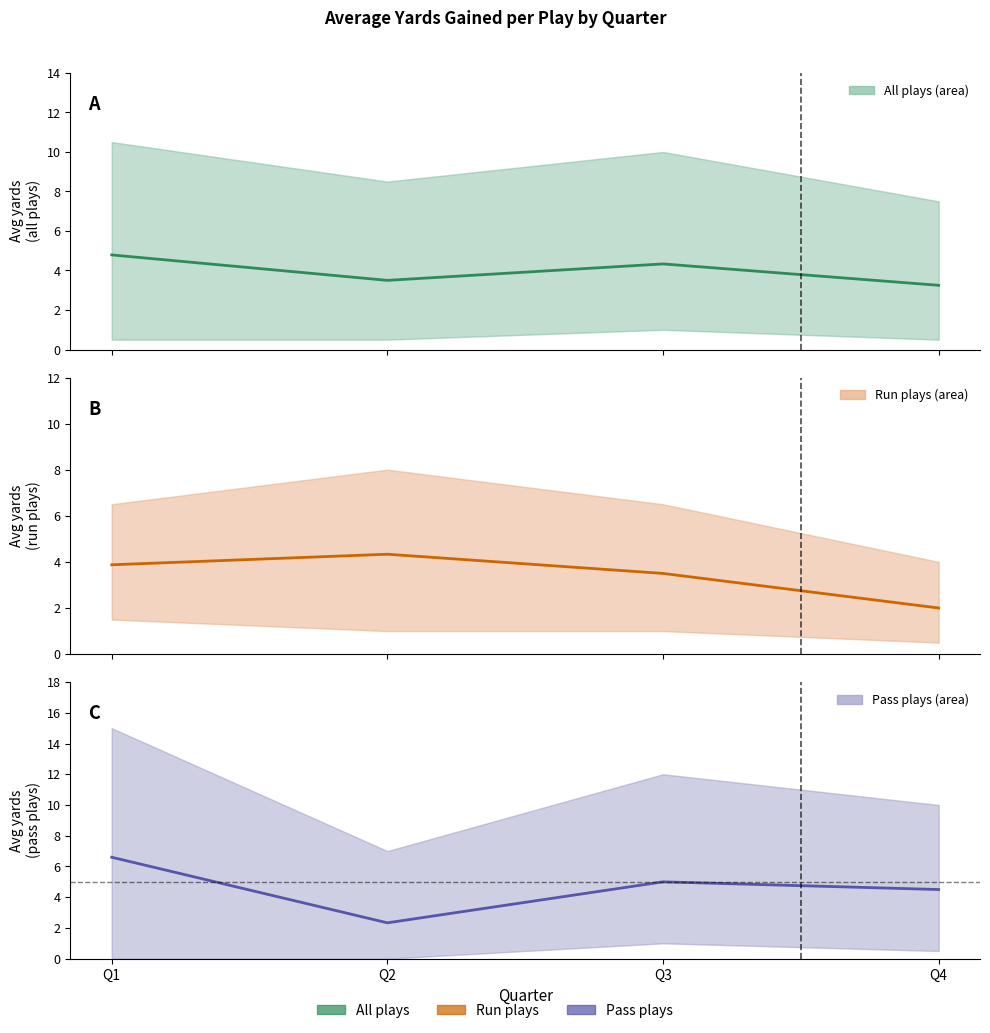

After their last crossing, which series has the higher values: Pass plays or Run plays?

Pass plays